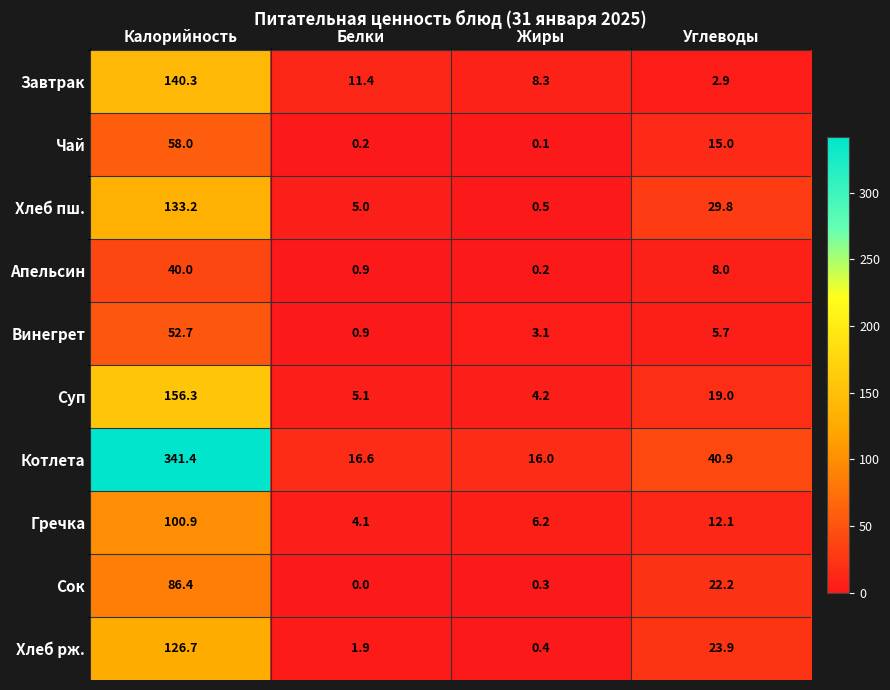

What is the difference between the Хлеб пш. values at Калорийность and Жиры?

132.7